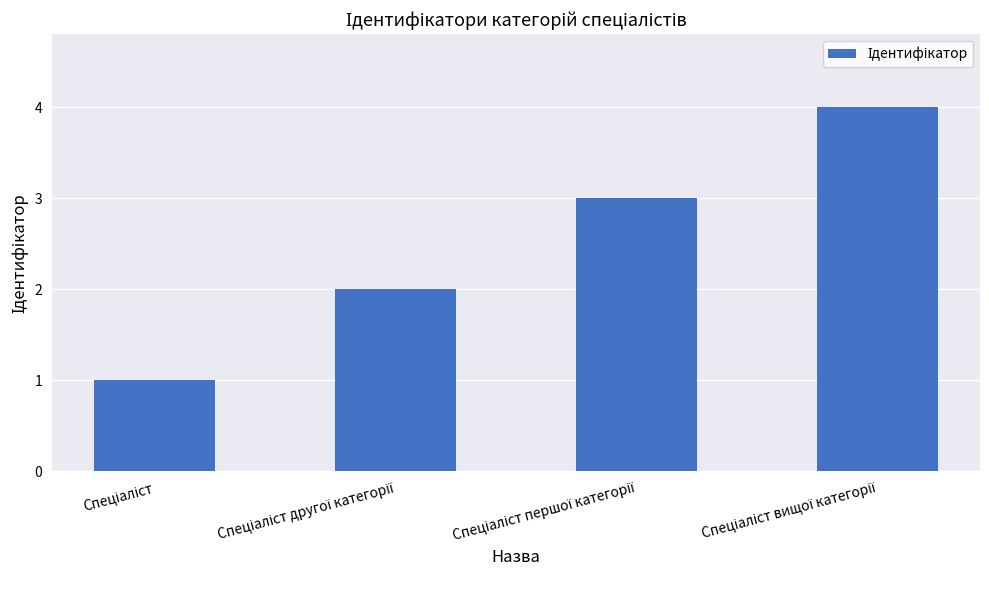

How many data points are less than 3?

2